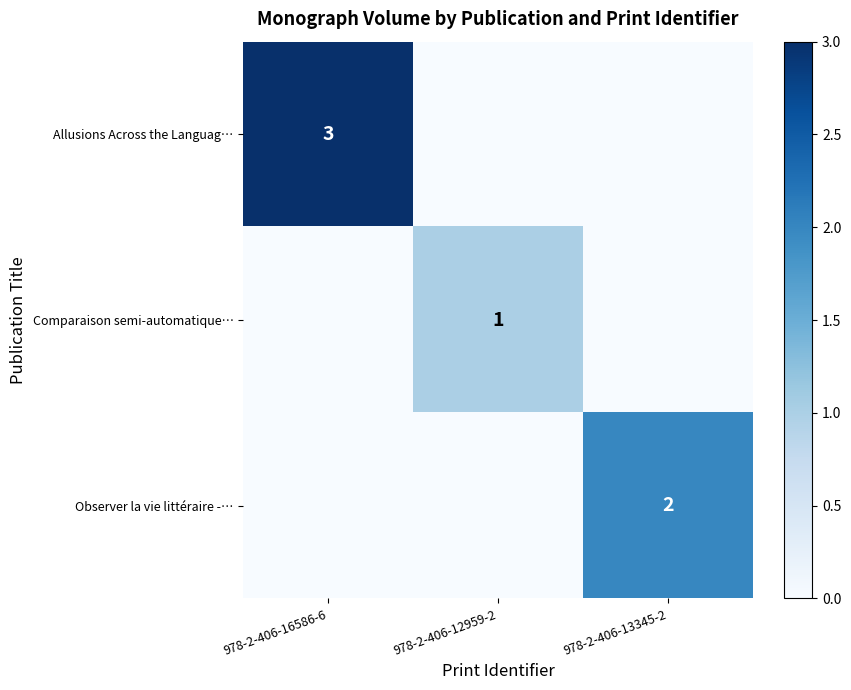

Which has a higher value, 978-2-406-13345-2 or 978-2-406-12959-2?

978-2-406-13345-2